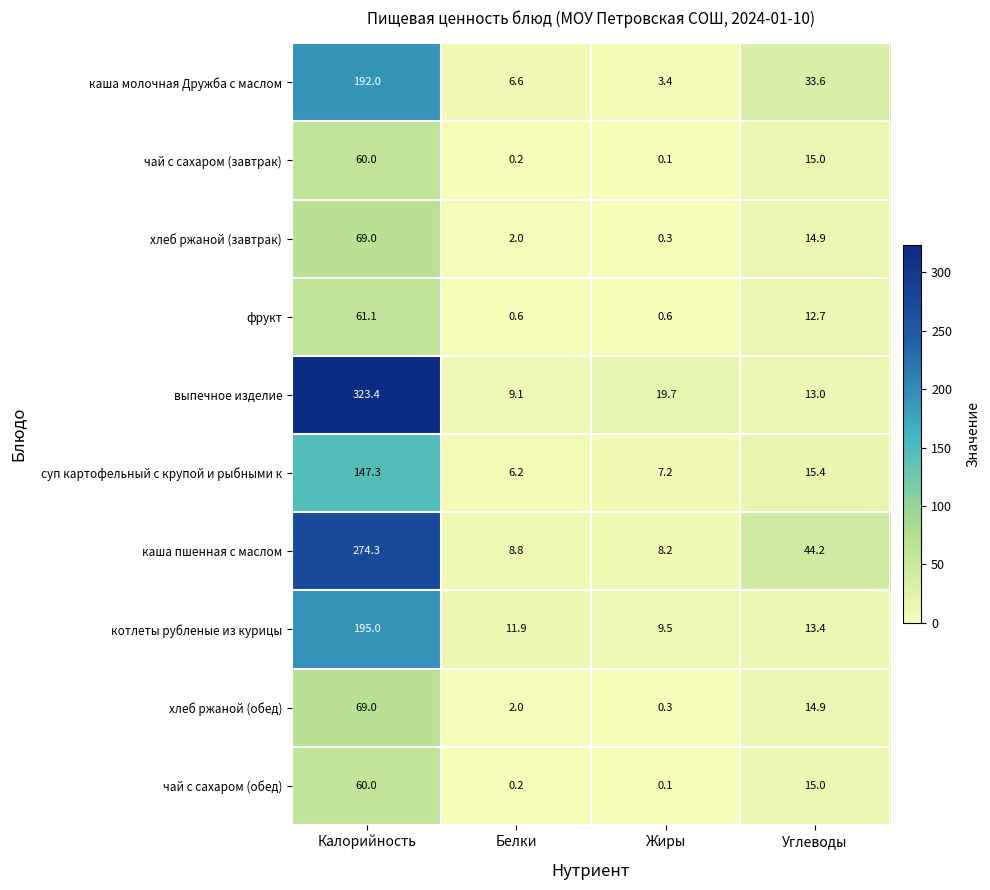

Which series has the largest total across all categories?

выпечное изделие